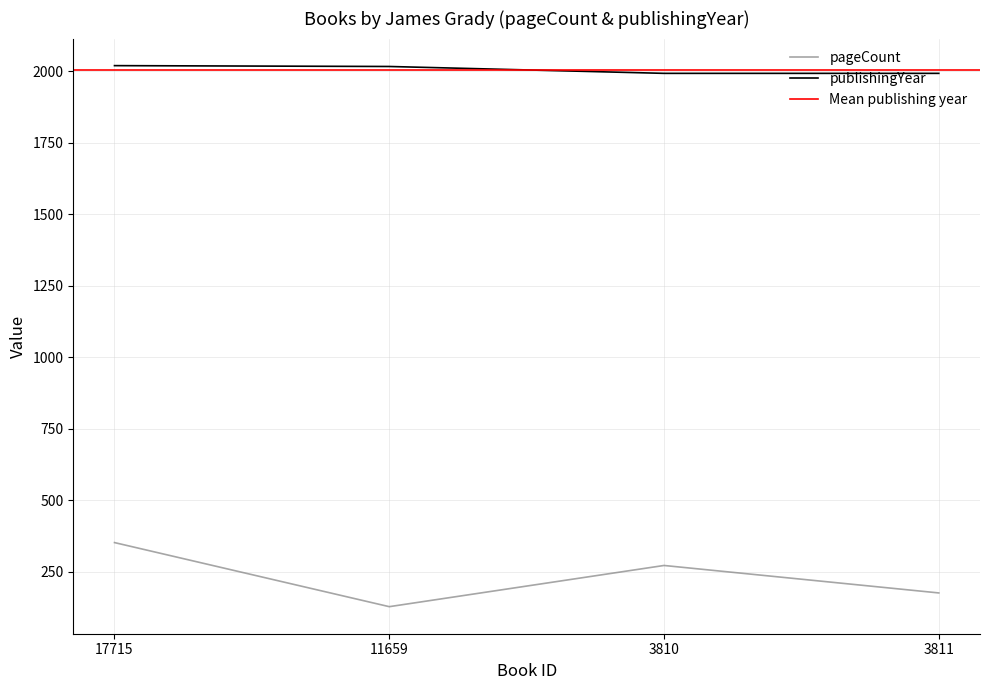

True or false: publishingYear has a value of 3624 at 11659.

False